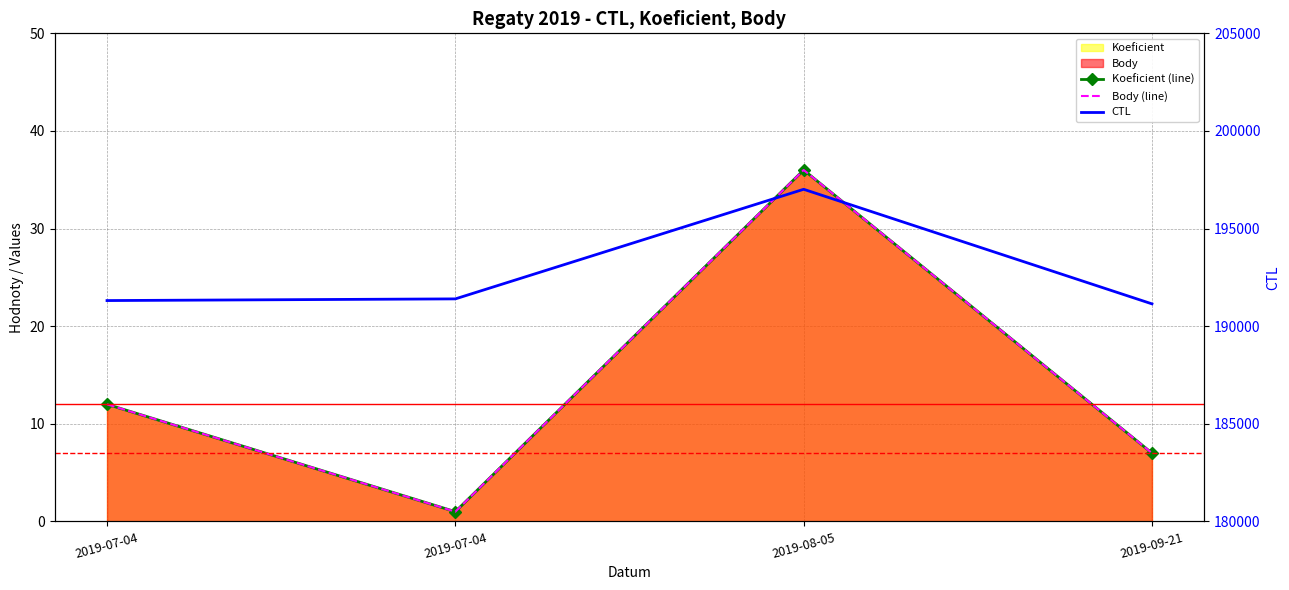

What is the spread (max minus min) of values at 2019-07-04?

191301